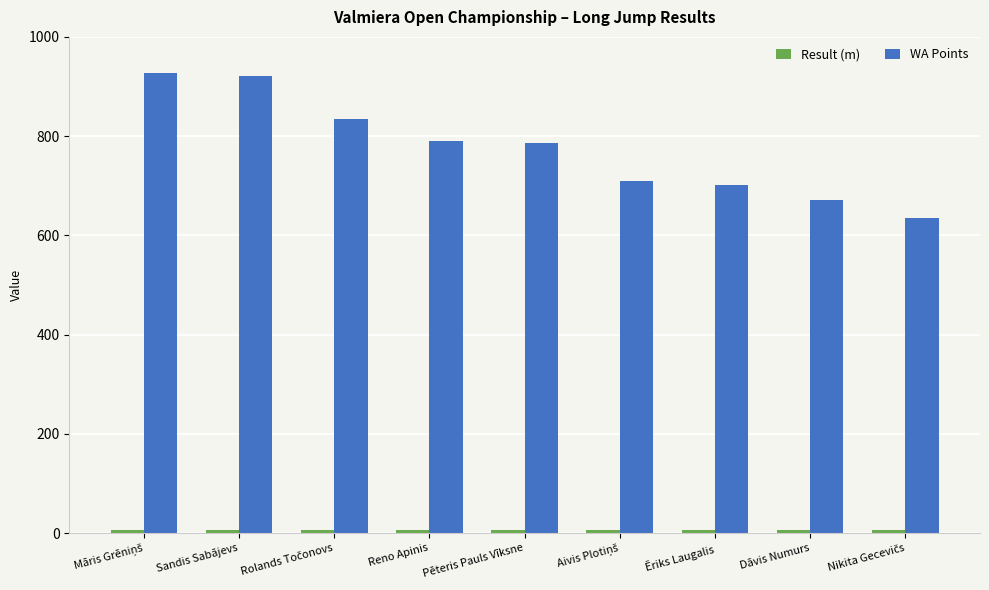

What is the value of the WA Points bar at the 9th from the left?

635.0